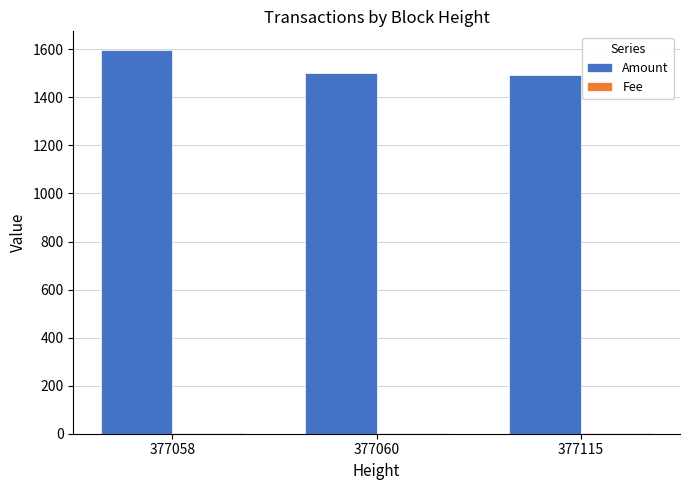

Which series has the largest total across all categories?

Amount